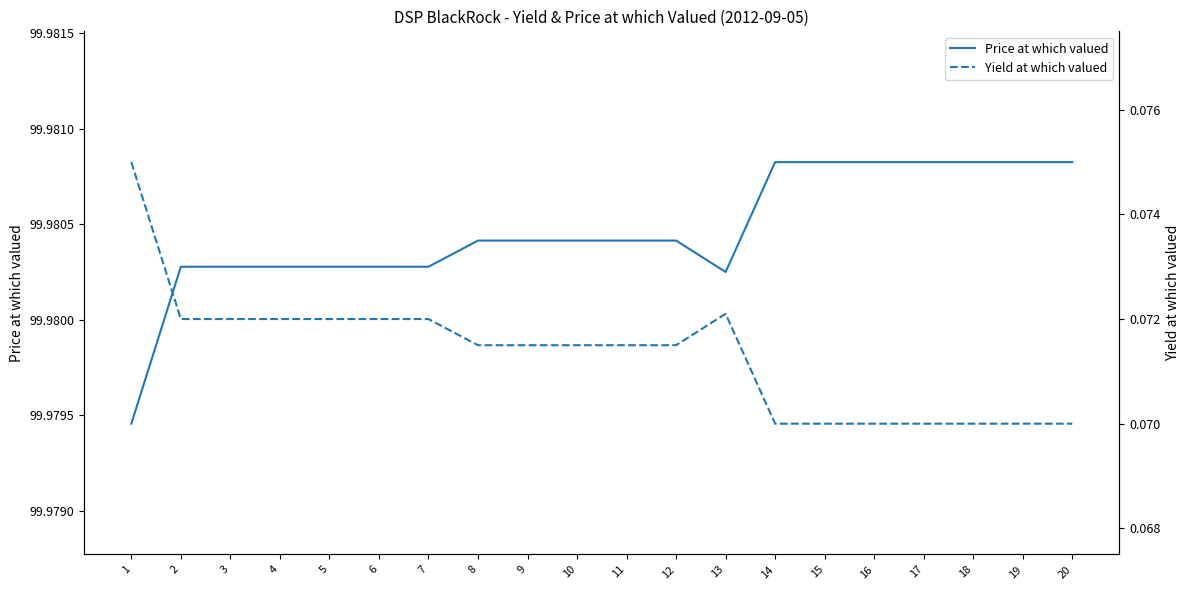

What is the average value of the Yield at which valued series?

0.1